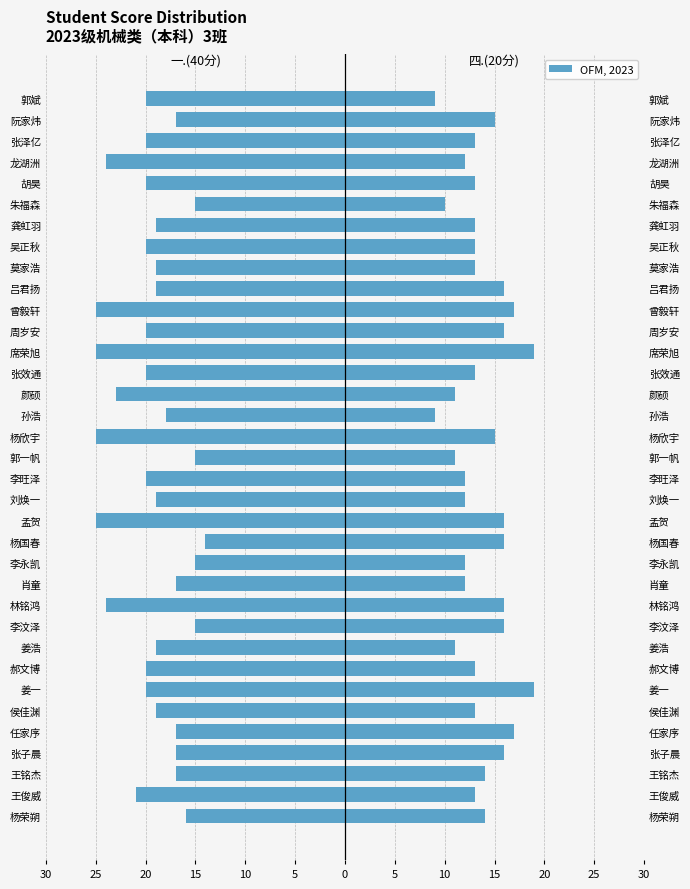

What is the lowest value of the 四.(20分) series?

9